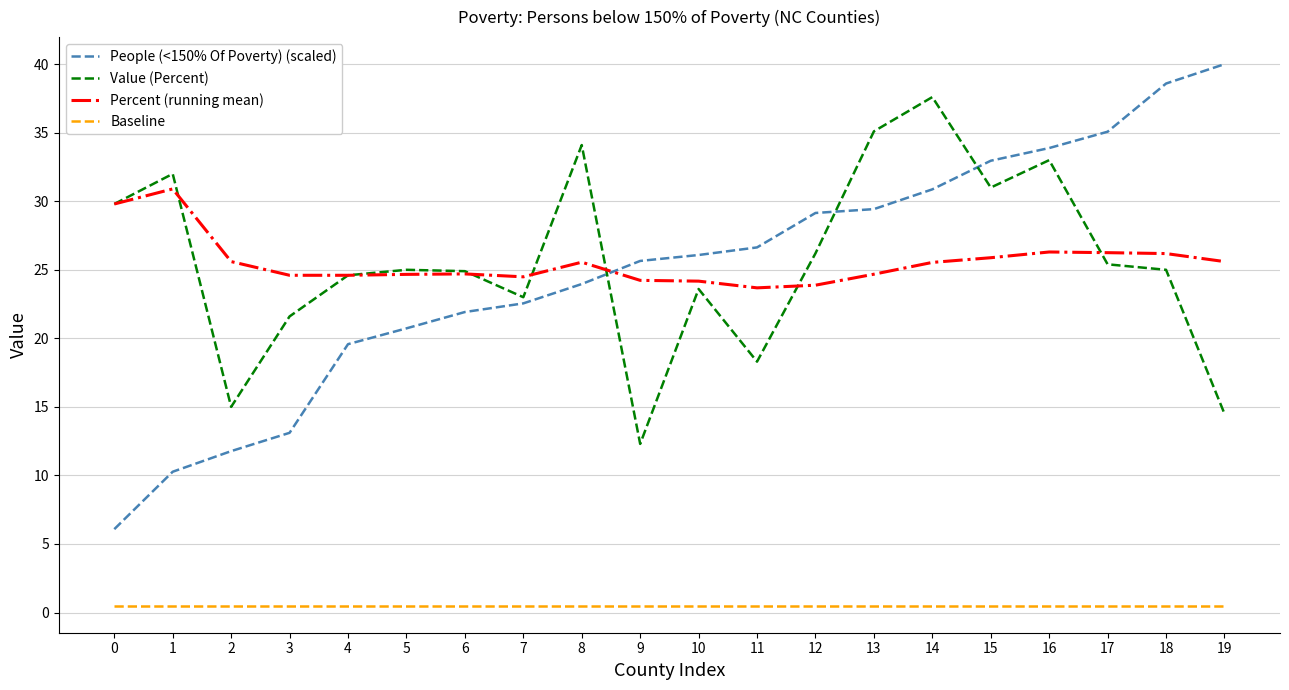

In Value (Percent), how many points are higher than both neighbors (excluding endpoints)?

6